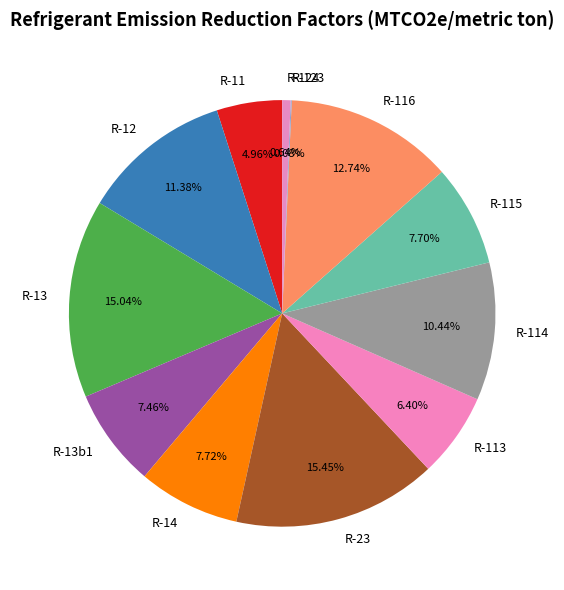

To the nearest percent, what portion does R-113 represent?

6%